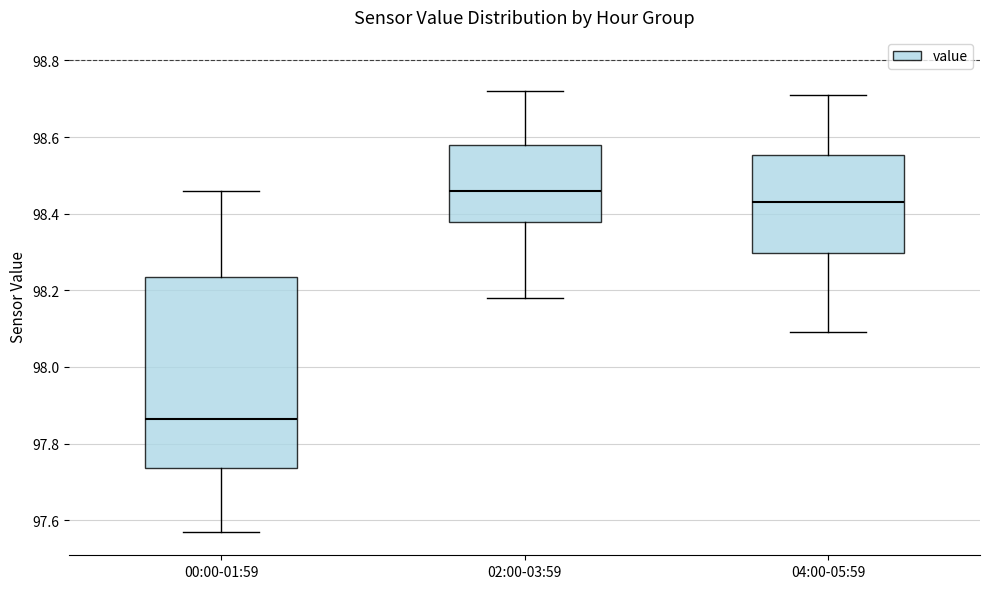

Reading left to right, read every box against the y-axis: the position of its median line, the range the box covers, and the ends of its whiskers. The values are not printed on the chart, so give them approximately, as read against the axis.

00:00-01:59: median 97.86, box 97.74 to 98.24, whiskers 97.58 to 98.46
02:00-03:59: median 98.46, box 98.38 to 98.58, whiskers 98.18 to 98.72
04:00-05:59: median 98.44, box 98.30 to 98.56, whiskers 98.10 to 98.72